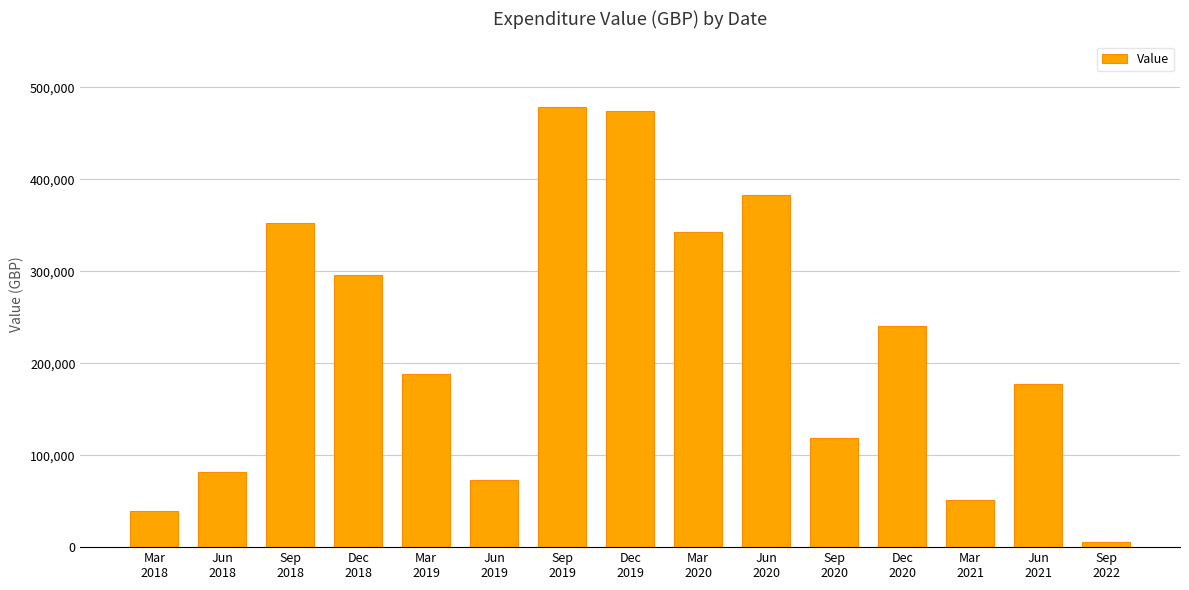

What is the difference between the maximum and second lowest values?

438591.5